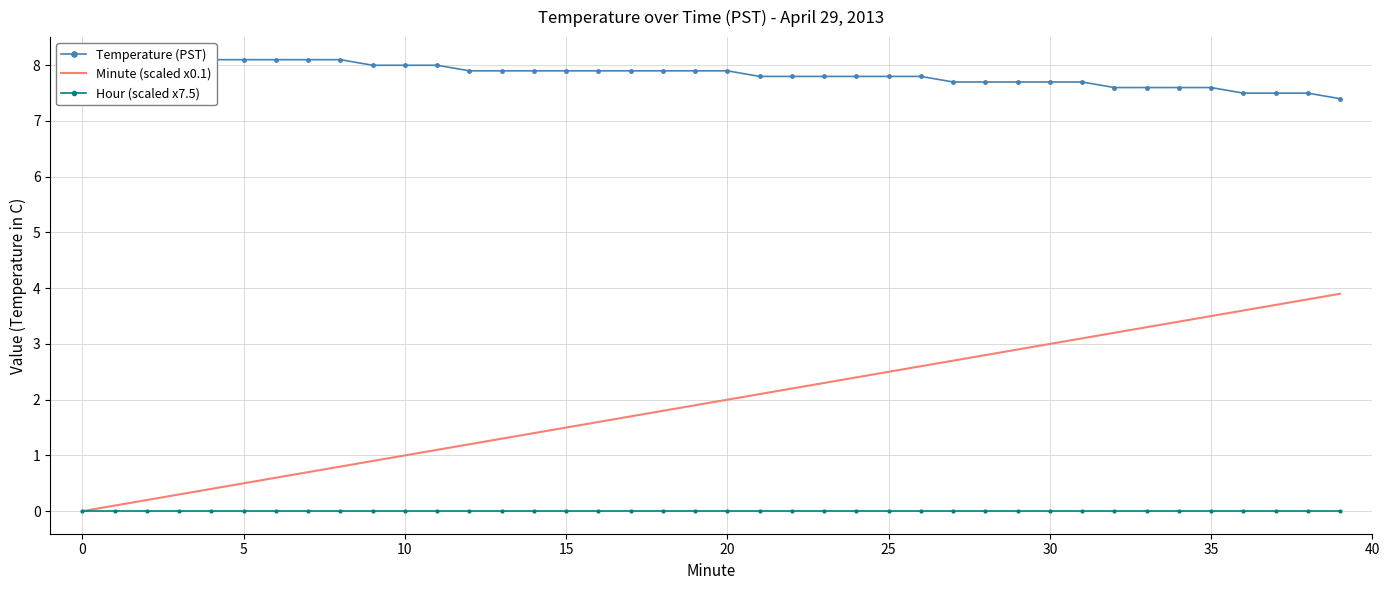

What is the label of the 8th point from the right?

32